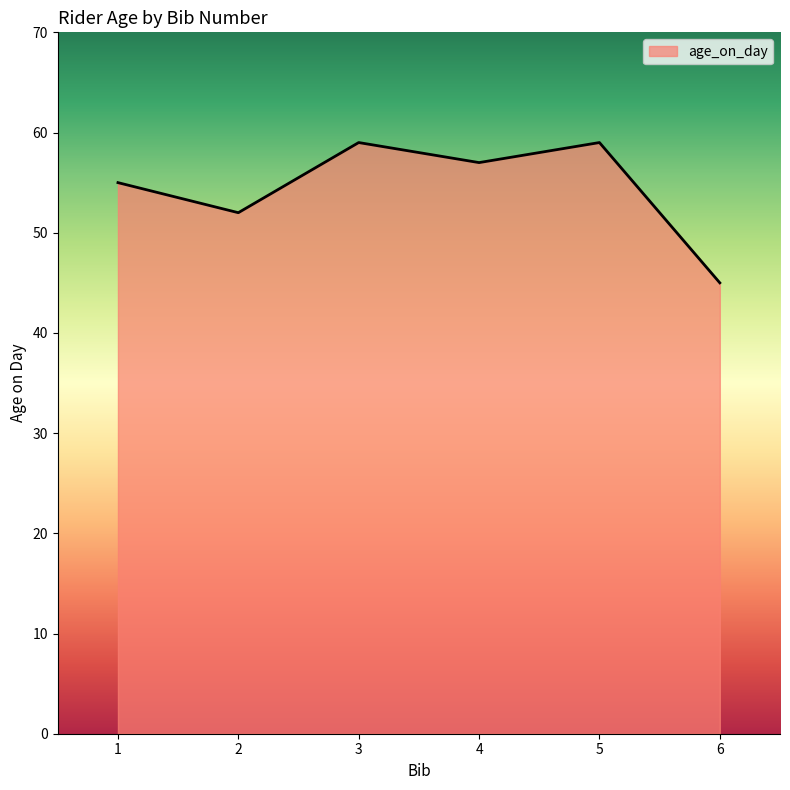

At which category does the chart reach its minimum across all series?

6